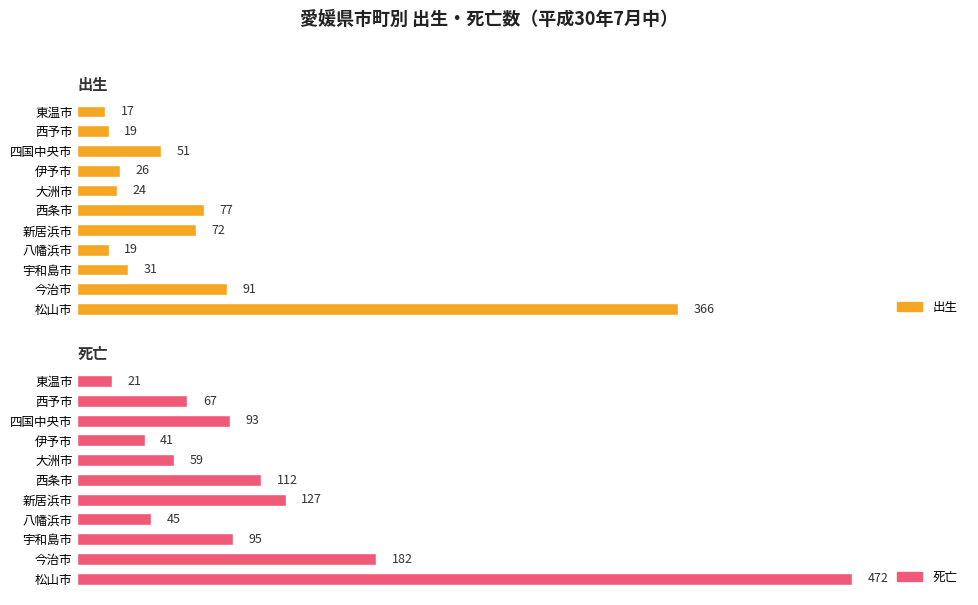

Reading left to right, list all the values displayed in this chart.

出生: 366	91	31	19	72	77	24	26	51	19	17
死亡: 472	182	95	45	127	112	59	41	93	67	21